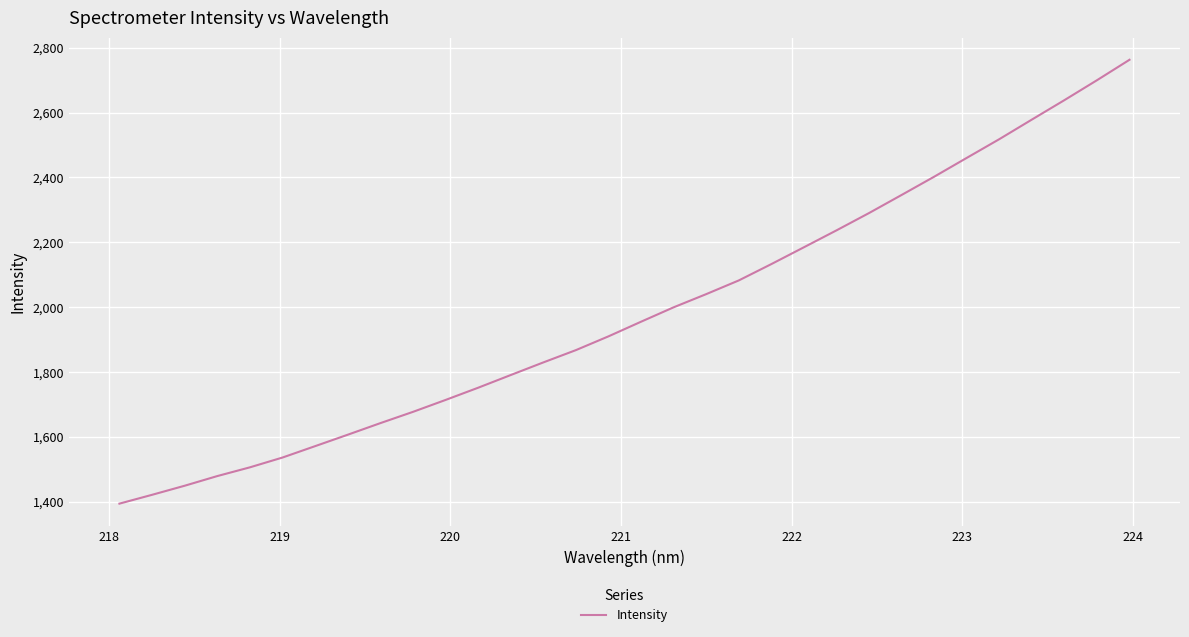

What is the minimum value shown in the chart?

1393.8